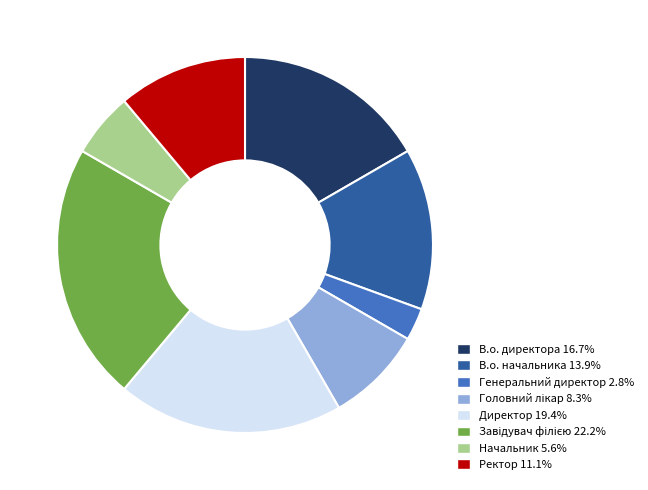

Is the sum of В.о. начальника and Ректор greater than half?

No